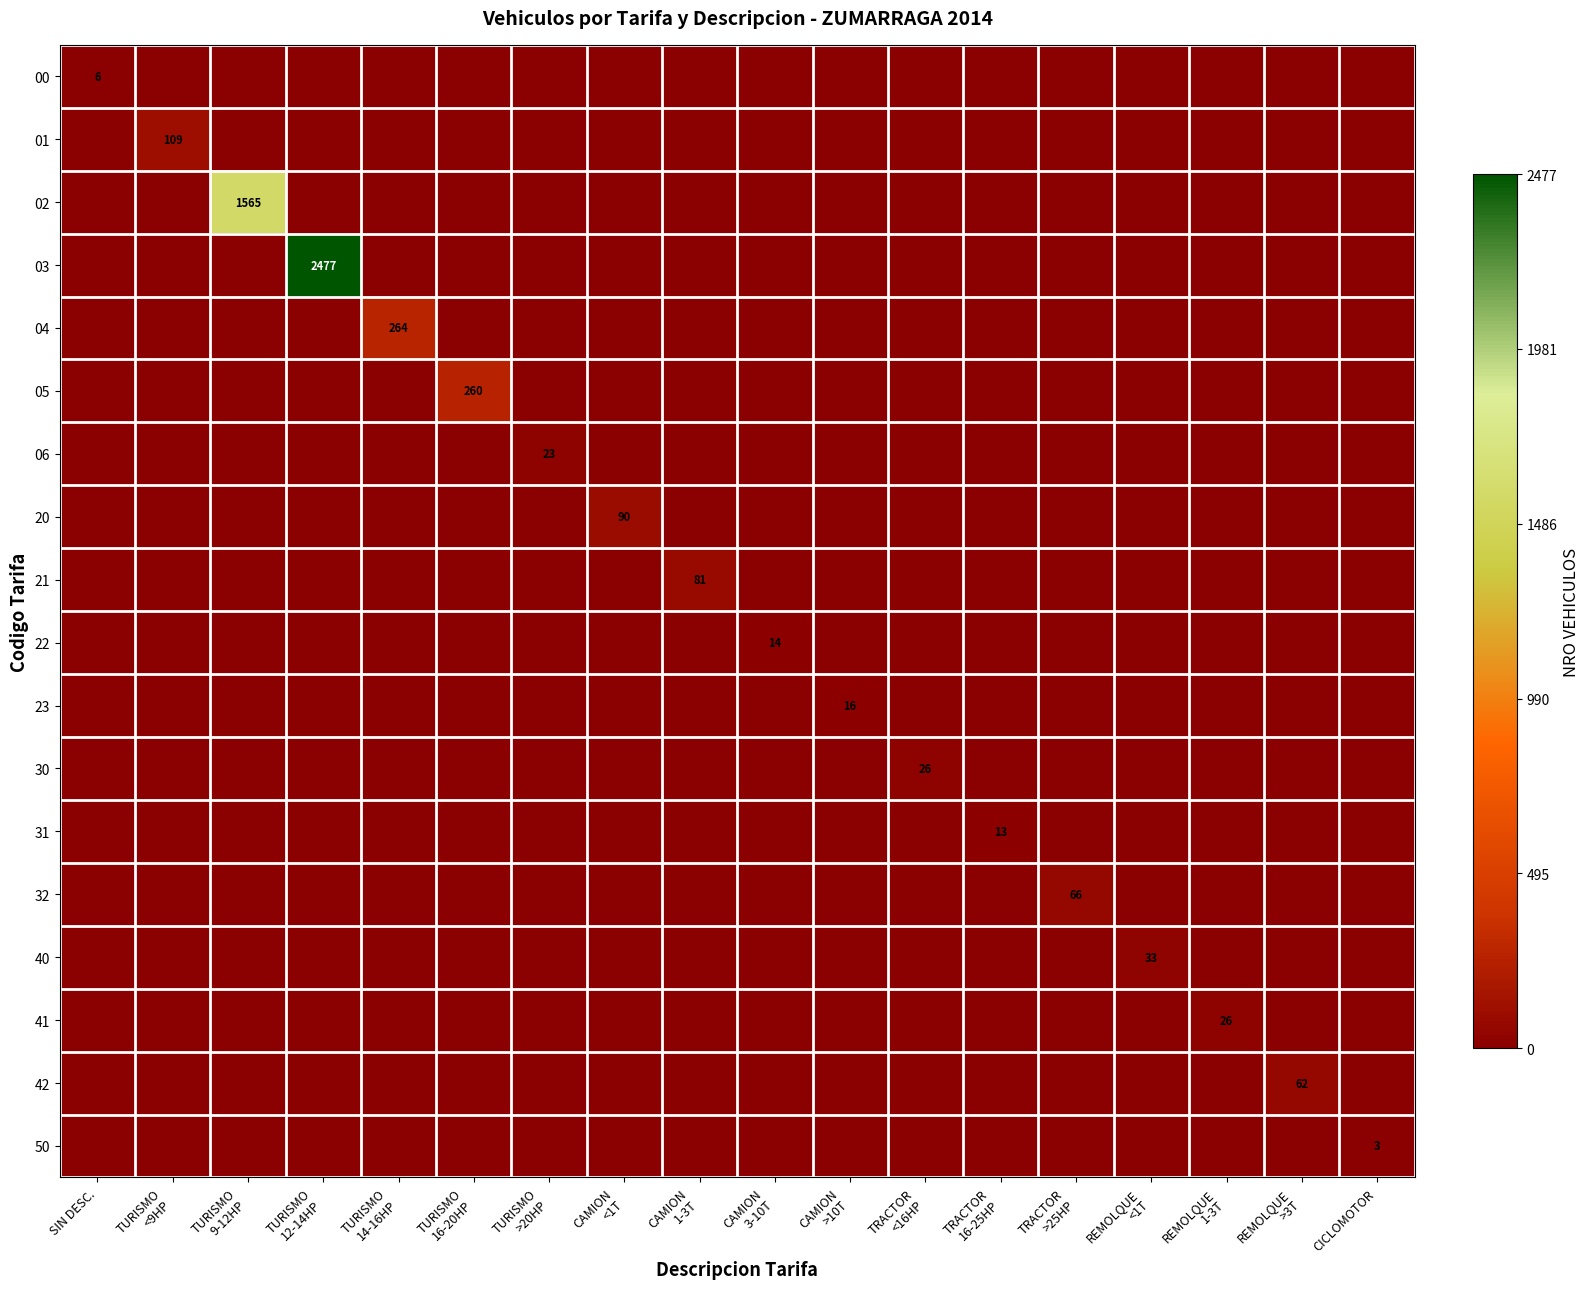

Between TURISMO
<9HP and TRACTOR
<16HP, which is larger?

TURISMO
<9HP